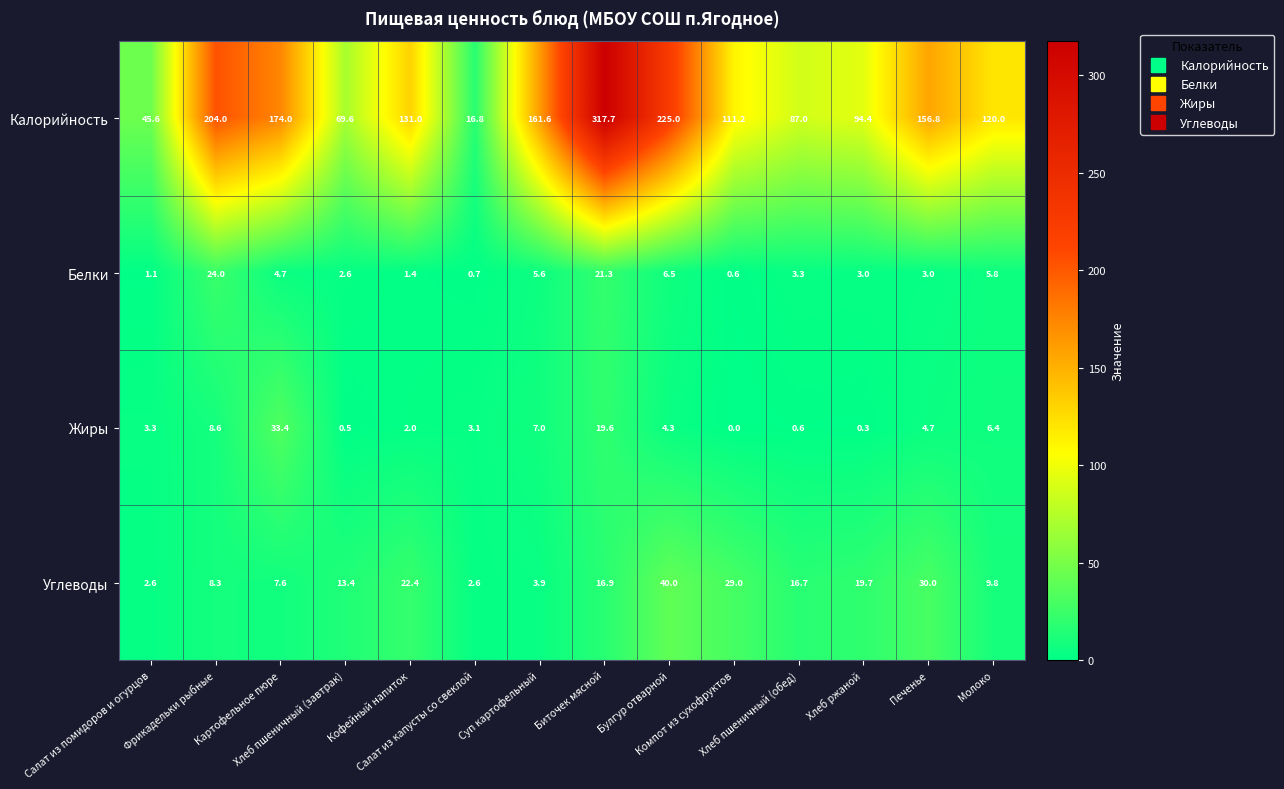

At how many categories does at least one series exceed 128?

7